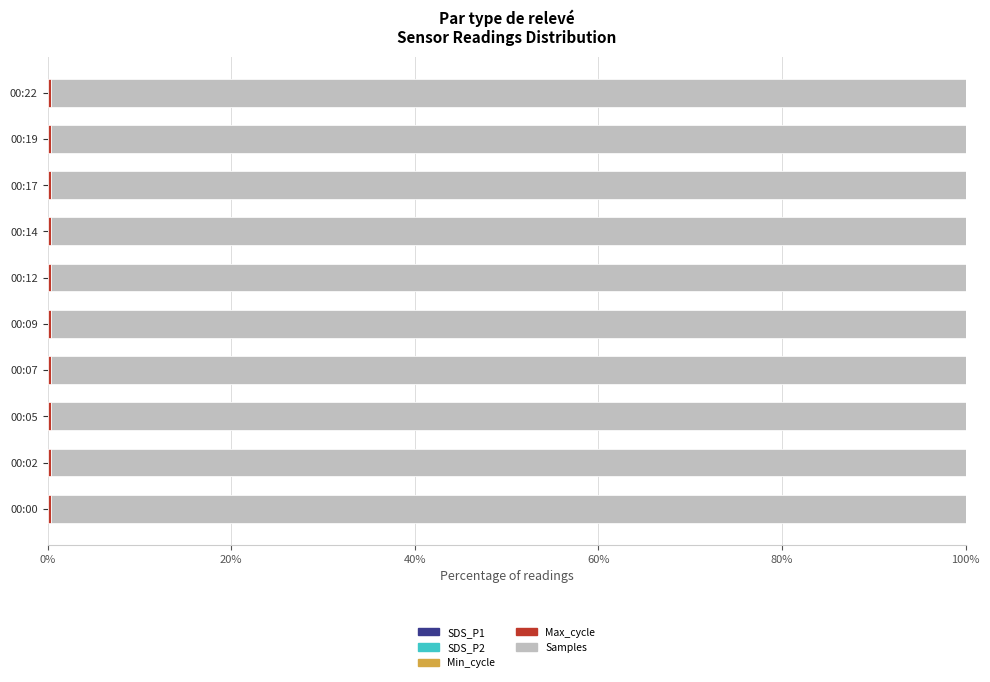

How many distinct data groups are displayed?

5